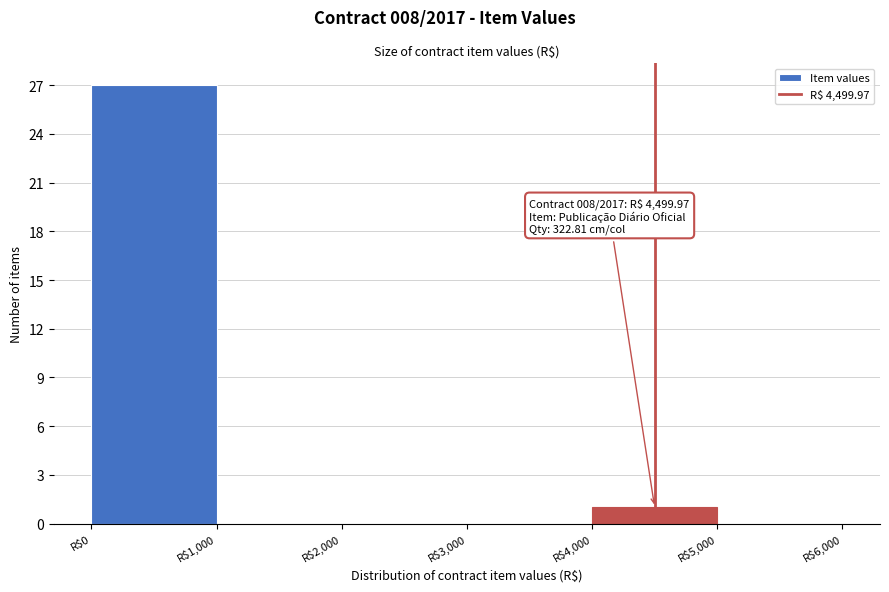

Over which range of the x-axis is the bar tallest?

0 to 1000